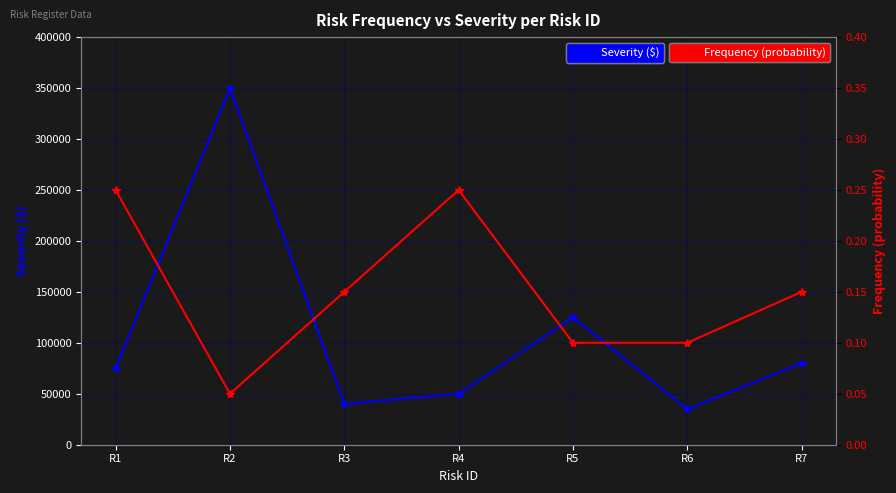

True or false: Severity and Frequency intersect in this chart.

False